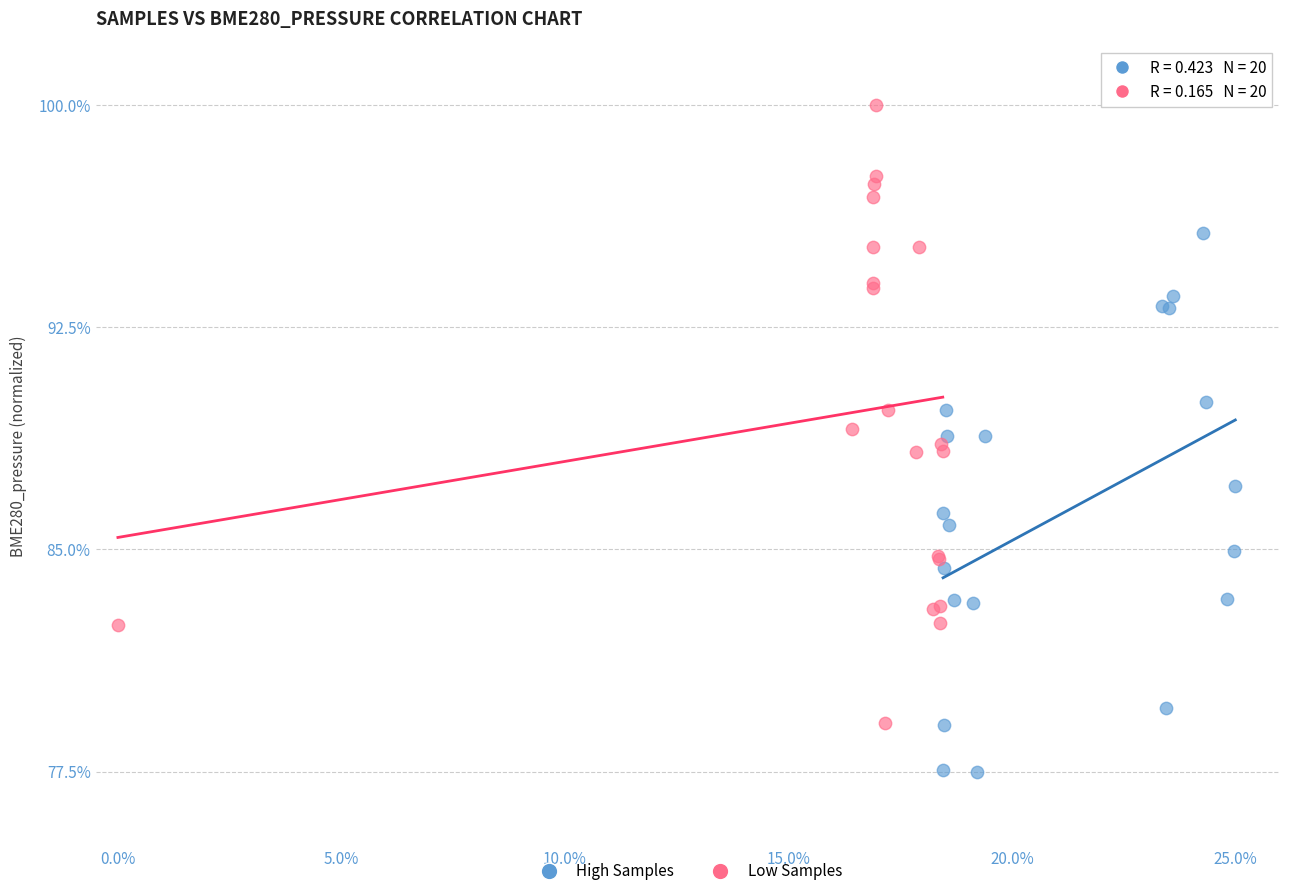

What are all the series names shown in the legend?

High Samples, Low Samples